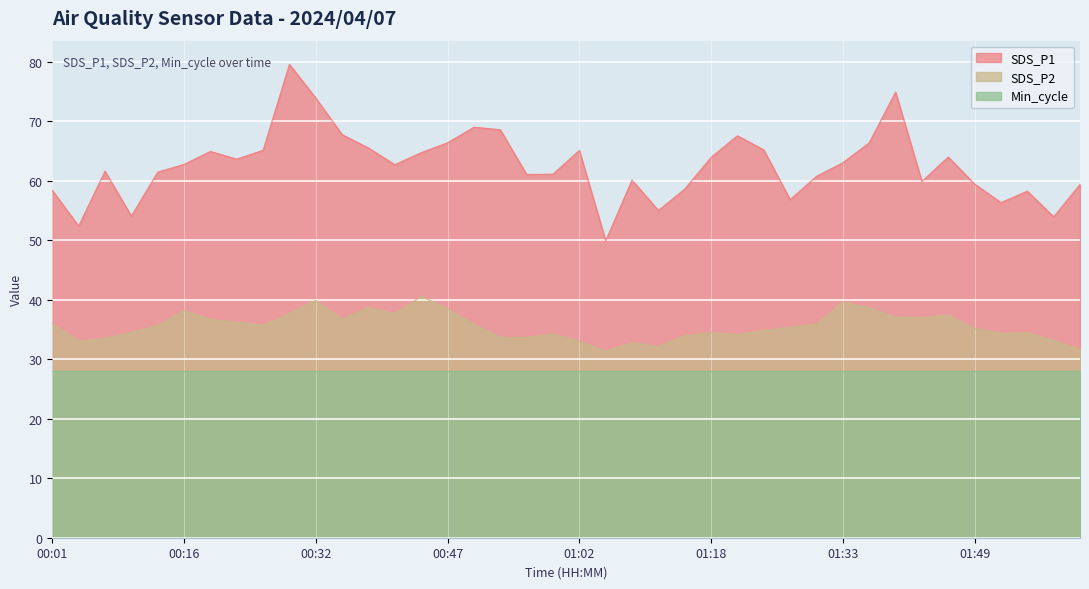

Reading left to right, list all the values displayed in this chart.

SDS_P1: 00:01=58.4	00:04=52.4	00:07=61.6	00:10=54.0	00:13=61.4	00:16=62.7	00:19=64.9	00:22=63.6	00:26=65.1	00:29=79.5	00:32=73.8	00:35=67.7	00:38=65.5	00:41=62.7	00:44=64.7	00:47=66.3	00:50=69.0	00:53=68.5	00:56=61.0	00:59=61.1	01:02=65.1	01:05=49.9	01:09=60.1	01:12=55.0	01:15=58.6	01:18=63.9	01:21=67.5	01:24=65.2	01:27=56.8	01:30=60.7	01:33=63.0	01:36=66.3	01:39=74.9	01:42=59.9	01:46=64.0	01:49=59.4	01:52=56.3	01:55=58.2	01:58=53.9	02:01=59.4
SDS_P2: 00:01=36.0	00:04=33.0	00:07=33.5	00:10=34.5	00:13=35.6	00:16=38.2	00:19=36.6	00:22=36.2	00:26=35.7	00:29=37.7	00:32=39.9	00:35=36.7	00:38=38.7	00:41=37.6	00:44=40.5	00:47=38.5	00:50=35.9	00:53=33.7	00:56=33.6	00:59=34.2	01:02=33.0	01:05=31.4	01:09=32.8	01:12=32.2	01:15=33.9	01:18=34.5	01:21=34.1	01:24=34.8	01:27=35.4	01:30=35.9	01:33=39.6	01:36=38.7	01:39=37.0	01:42=37.0	01:46=37.4	01:49=35.1	01:52=34.4	01:55=34.4	01:58=33.2	02:01=31.6